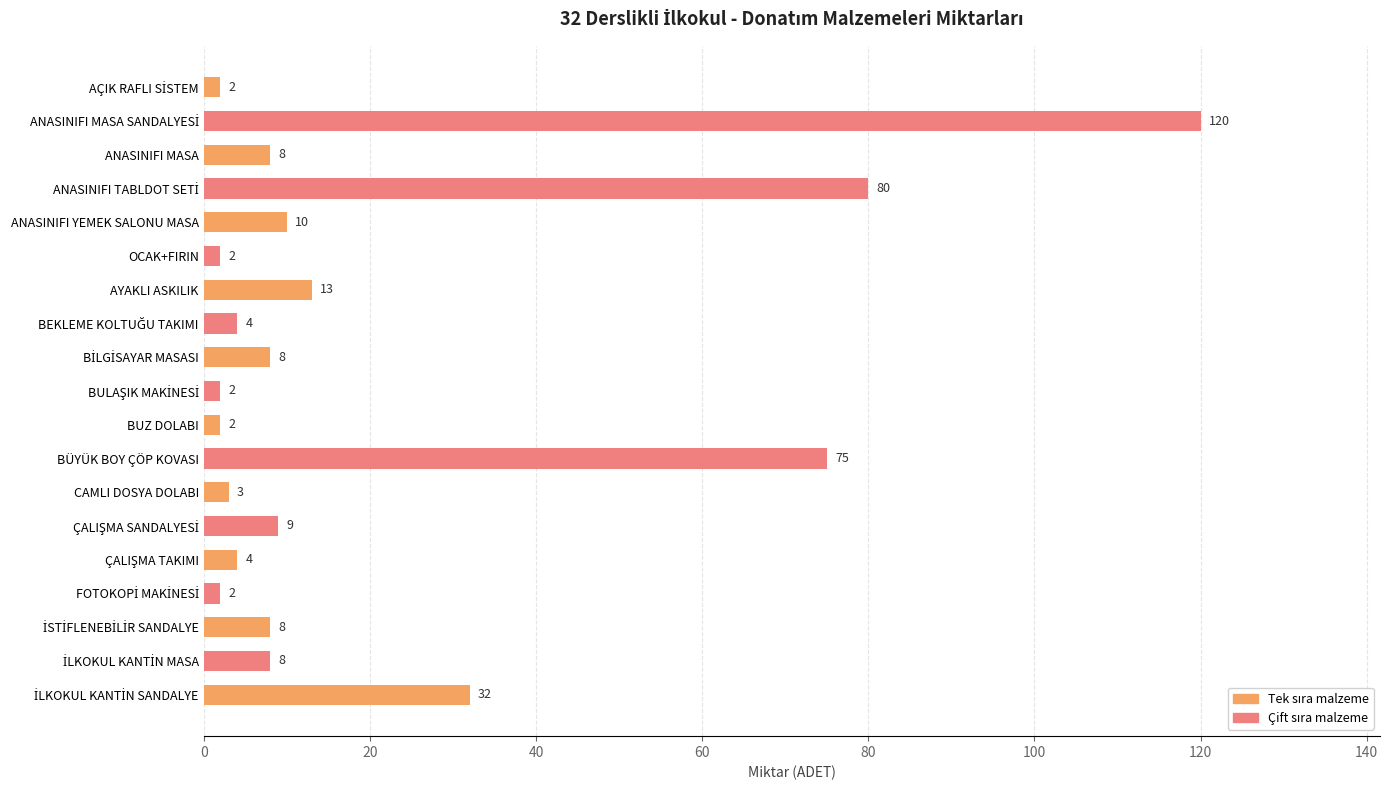

Is it true that the value at BÜYÜK BOY ÇÖP KOVASI is 75?

True